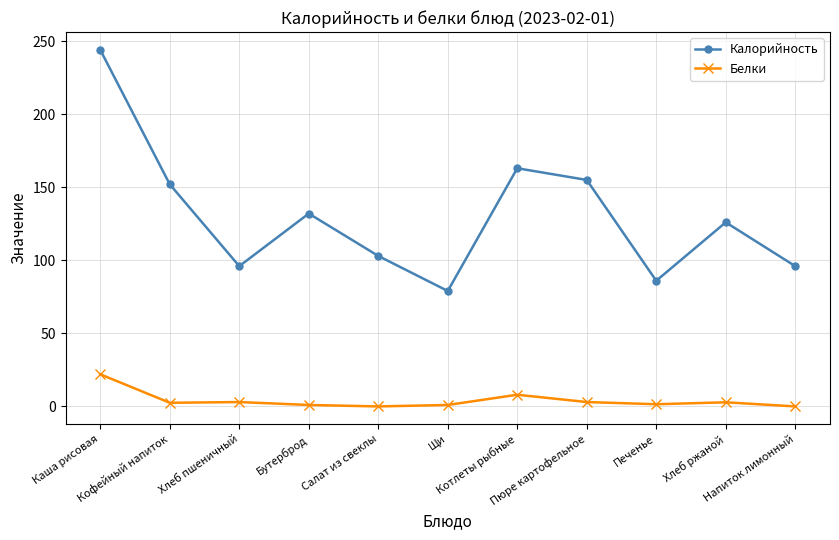

Rank the series by their maximum value, from highest to lowest.

Калорийность, Белки